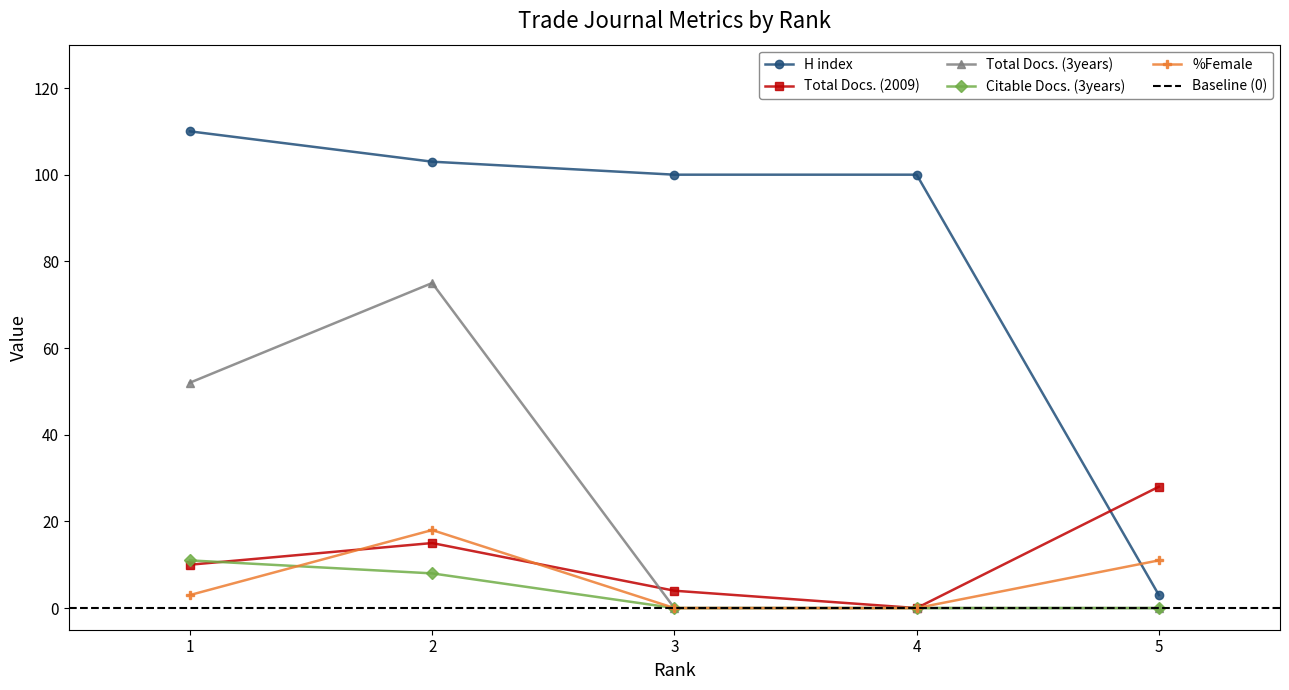

What value does the %Female series have at 2?

18